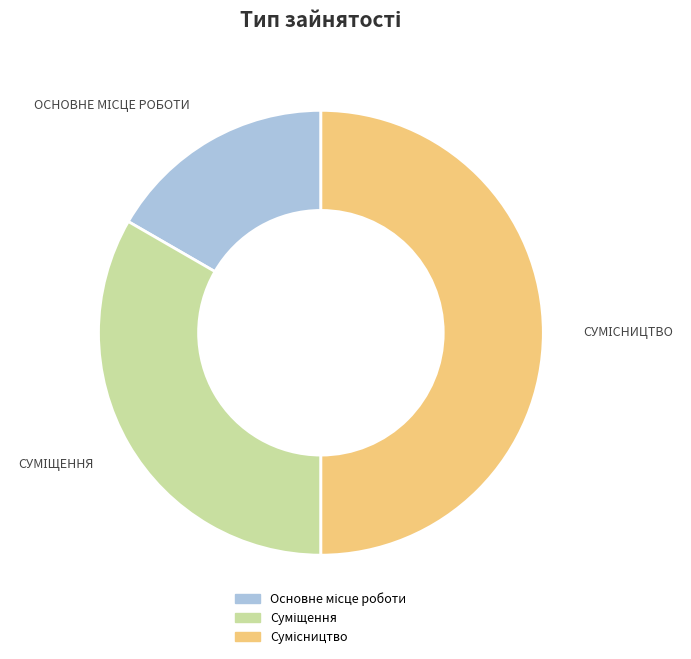

To the nearest percent, what is the difference between the largest and smallest slice percentages?

33%